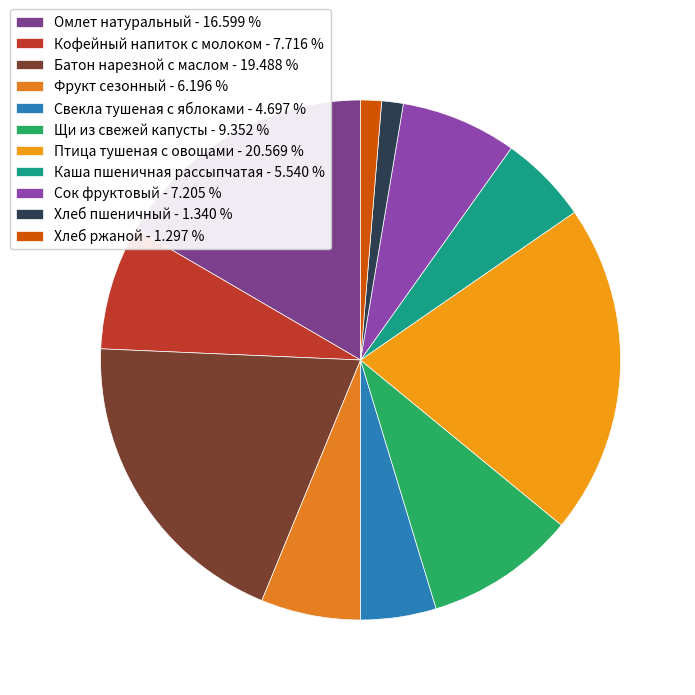

Count the number of slices in the pie.

11